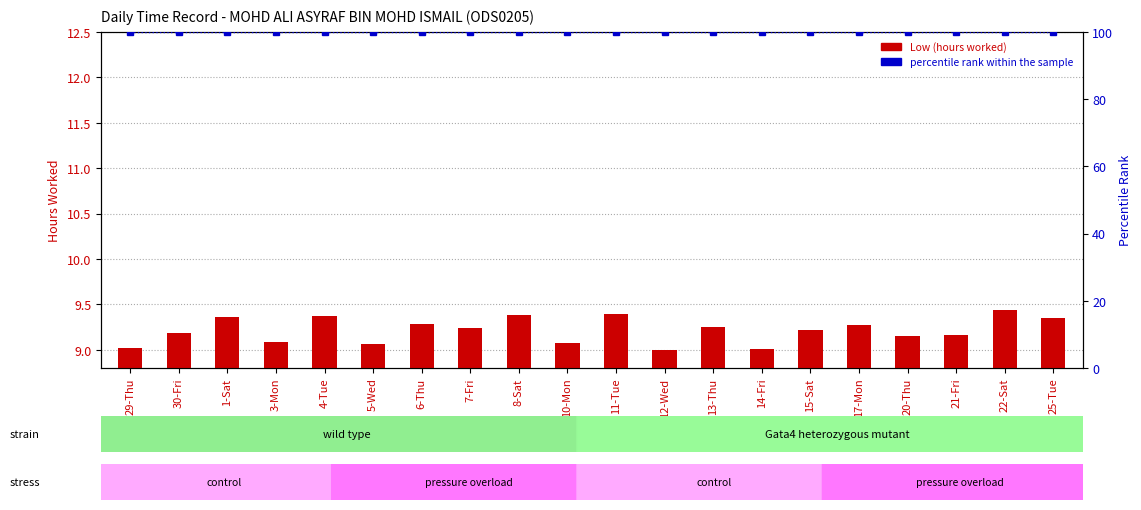

Reading left to right, transcribe all the data shown in this chart.

Low (hours worked): 9.0	9.2	9.4	9.1	9.4	9.1	9.3	9.2	9.4	9.1	9.4	9.0	9.2	9.0	9.2	9.3	9.2	9.2	9.4	9.3
percentile rank within the sample: 100.0	100.0	100.0	100.0	100.0	100.0	100.0	100.0	100.0	100.0	100.0	100.0	100.0	100.0	100.0	100.0	100.0	100.0	100.0	100.0